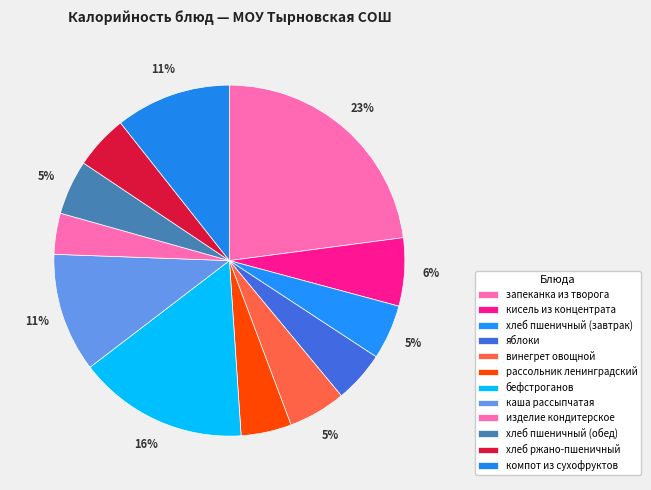

Which slice is the smallest?

изделие кондитерское